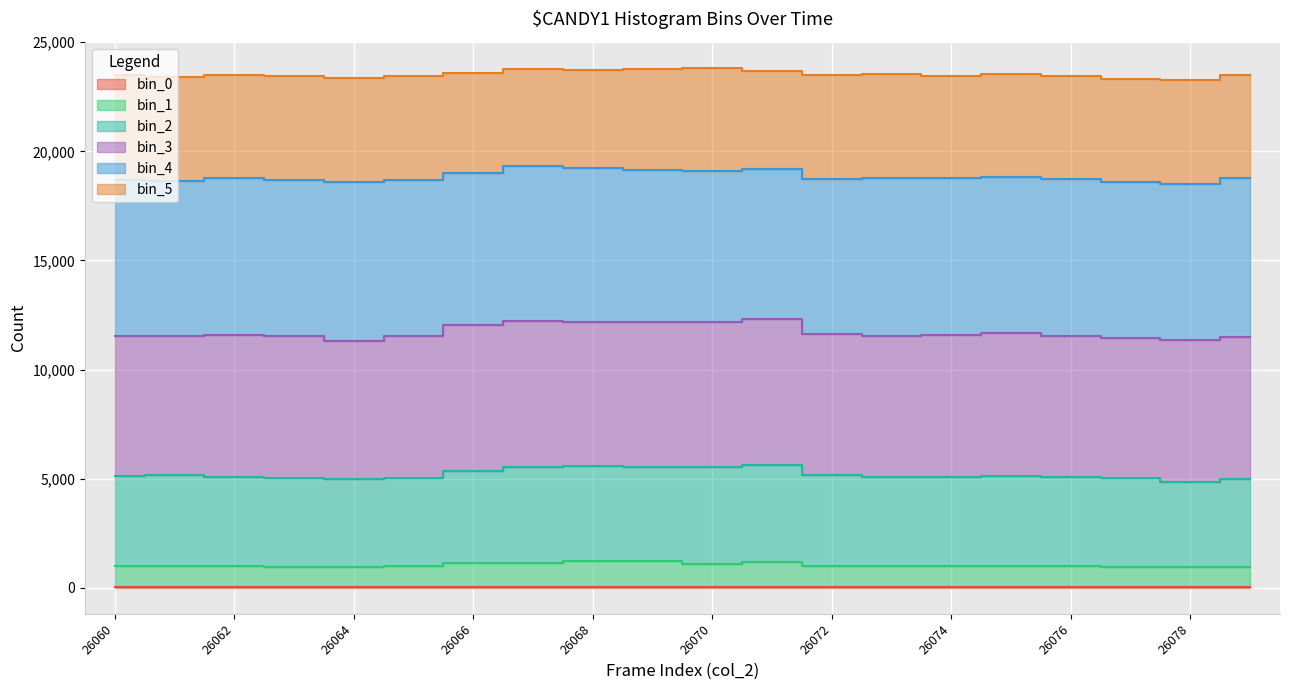

At which label does bin_1 first exceed 998?

26060